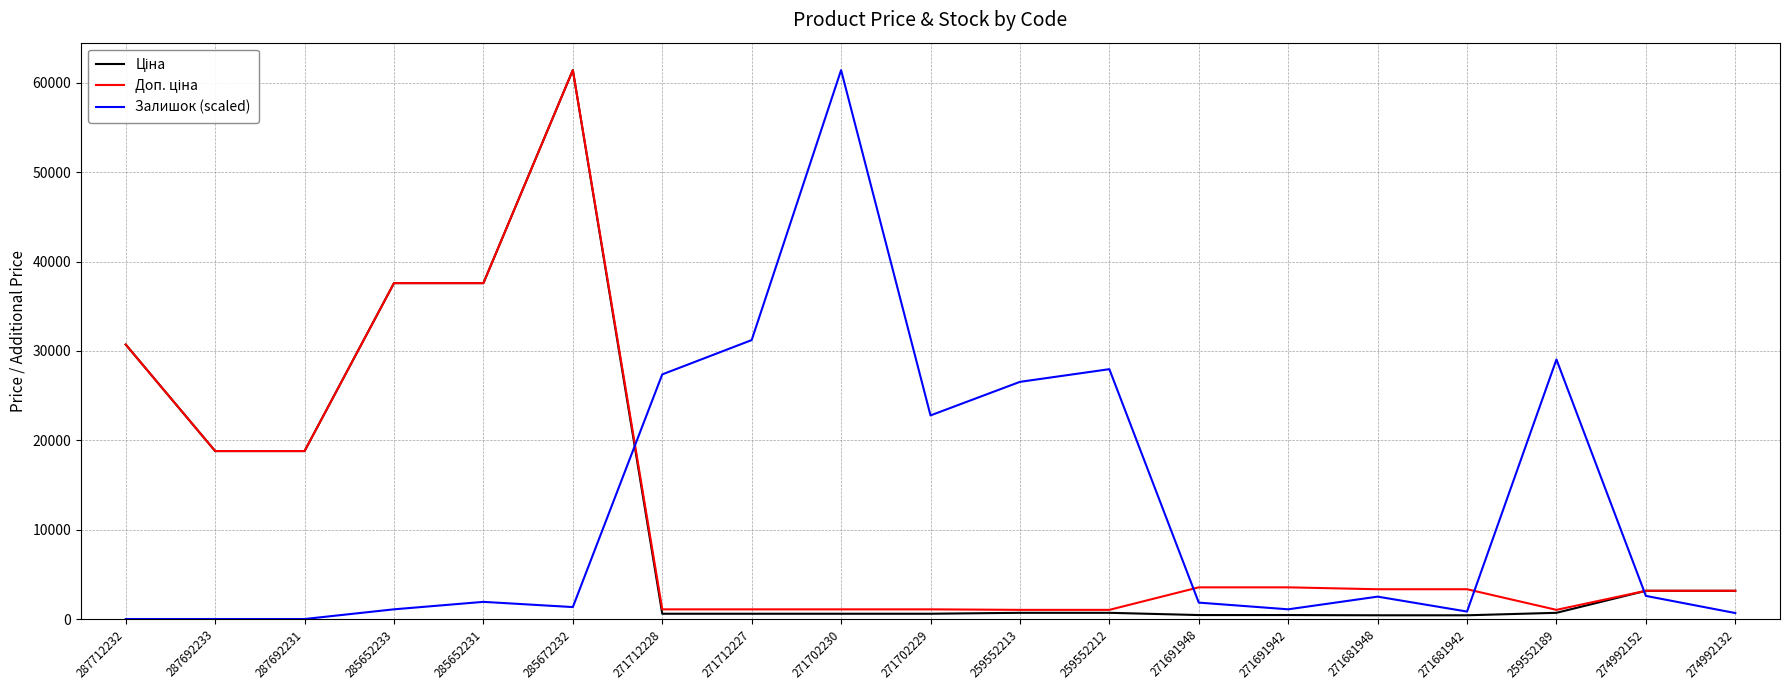

The value of Залишок (scaled) at 287692233 is 30137.8. True or false?

False